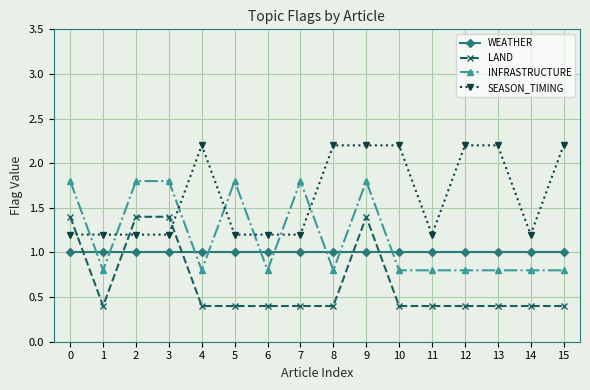

True or false: LAND has a value of 0.4 at 13.

True